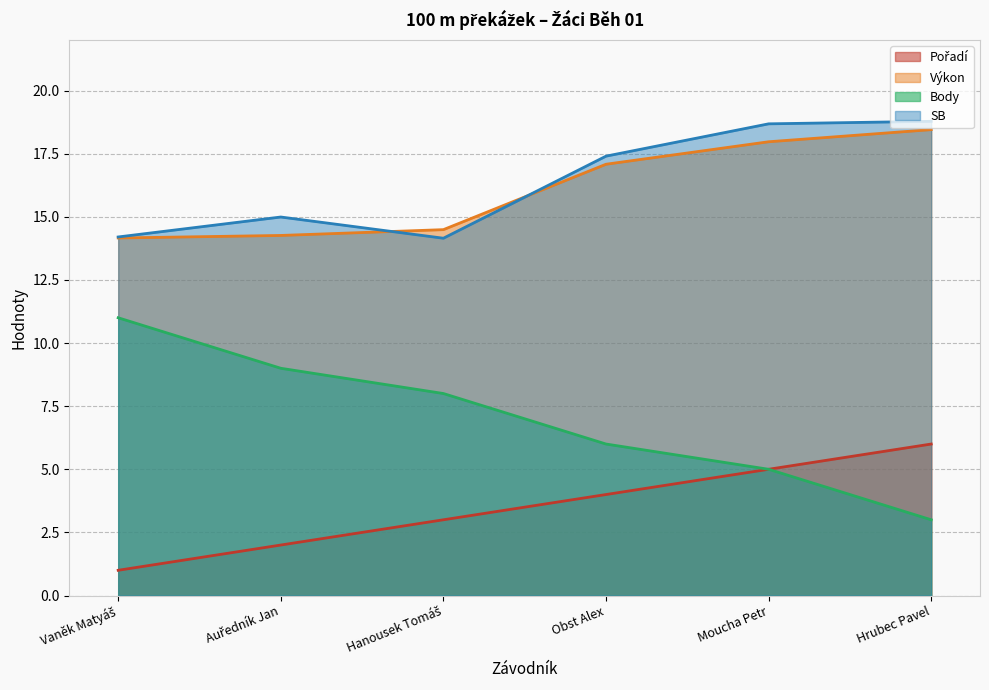

What is the spread (max minus min) of values at Auředník Jan?

13.0